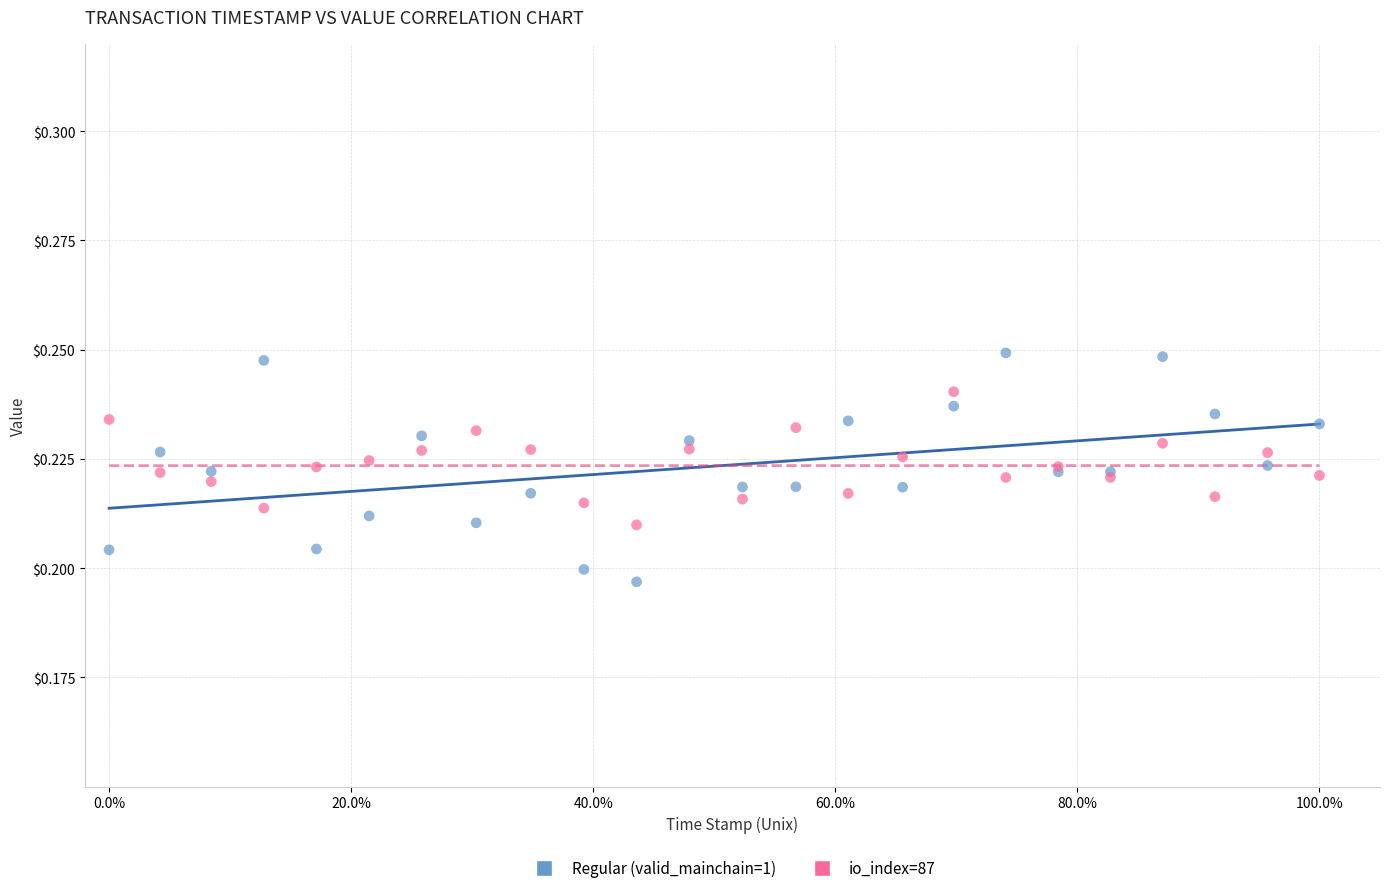

Which series contains the lowest Y value?

Regular (valid_mainchain=1)